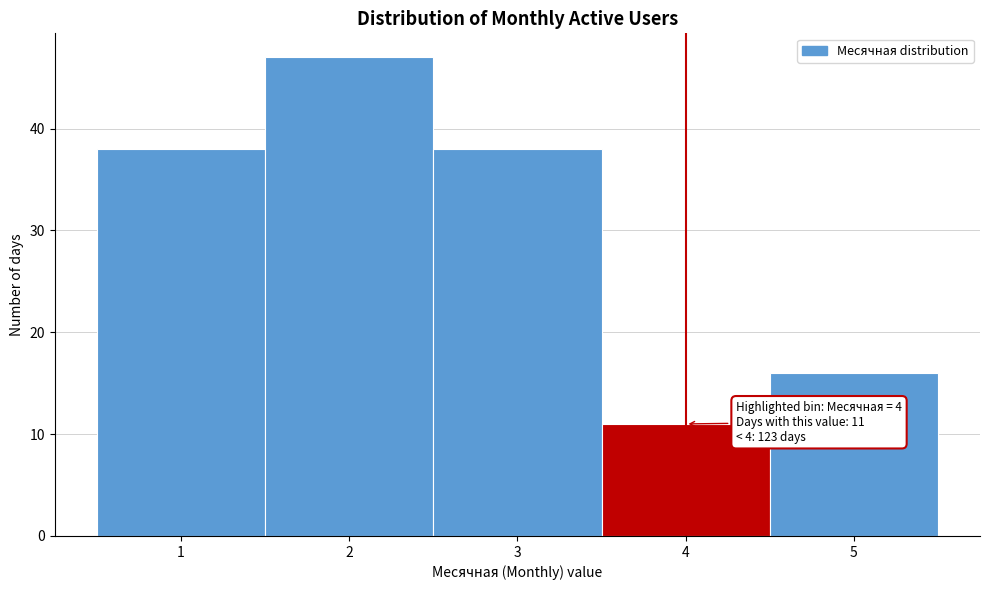

Which range on the x-axis has the tallest bar?

1.5 to 2.5